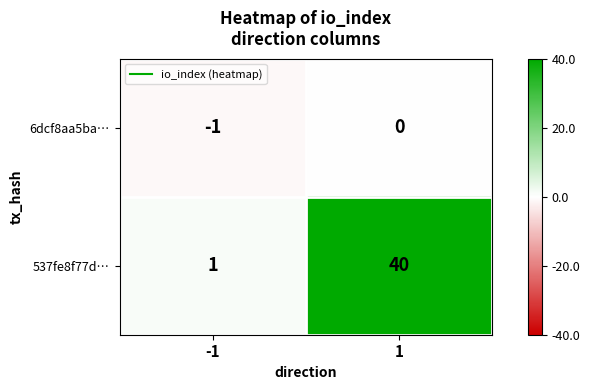

Which series has the largest range (max minus min)?

537fe8f77d…